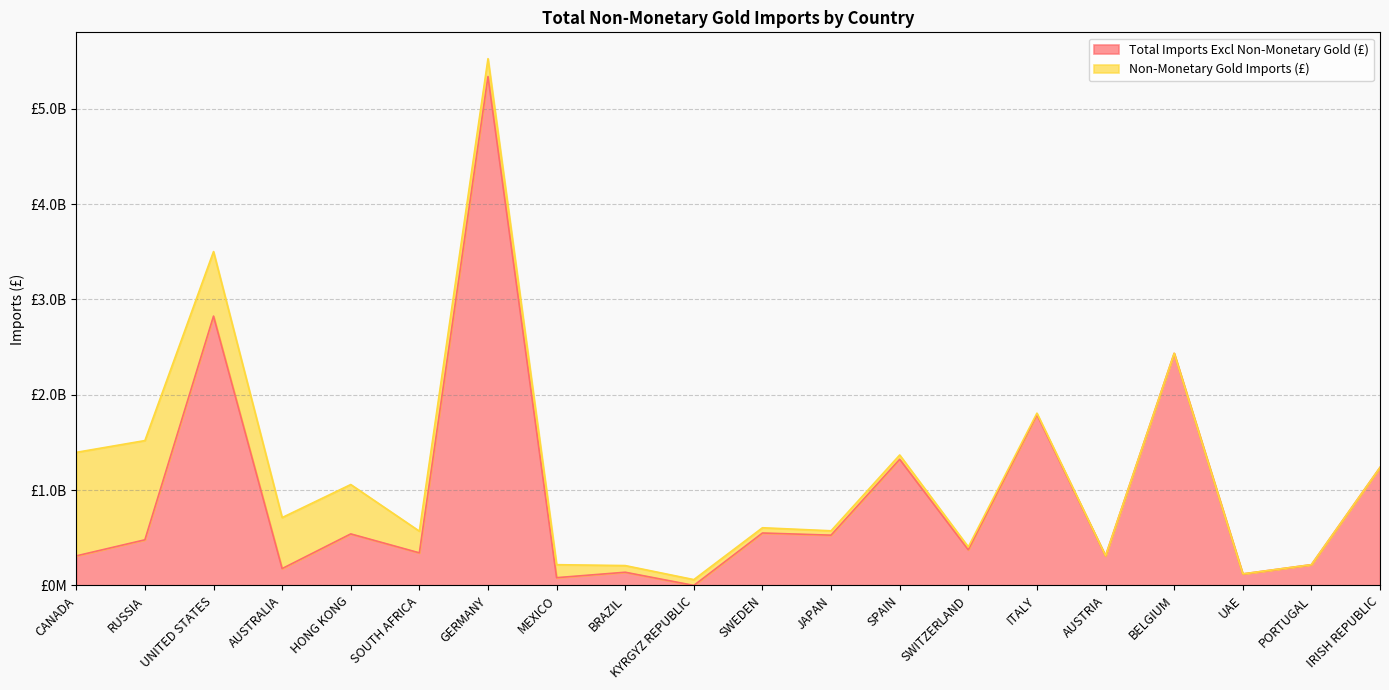

Count the number of categories in the chart.

20